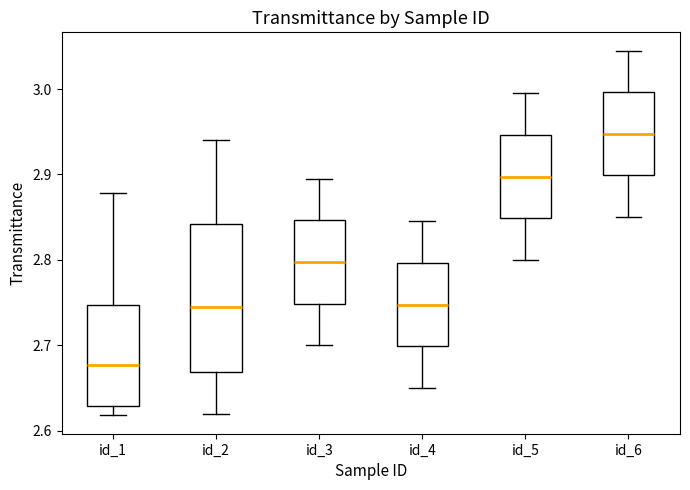

Reading left to right, read every box against the y-axis: the position of its median line, the range the box covers, and the ends of its whiskers. The values are not printed on the chart, so give them approximately, as read against the axis.

id_1: median 2.68, box 2.63 to 2.75, whiskers 2.62 to 2.88
id_2: median 2.75, box 2.67 to 2.84, whiskers 2.62 to 2.94
id_3: median 2.80, box 2.75 to 2.85, whiskers 2.70 to 2.90
id_4: median 2.75, box 2.70 to 2.80, whiskers 2.65 to 2.85
id_5: median 2.90, box 2.85 to 2.95, whiskers 2.80 to 3.00
id_6: median 2.95, box 2.90 to 3.00, whiskers 2.85 to 3.05